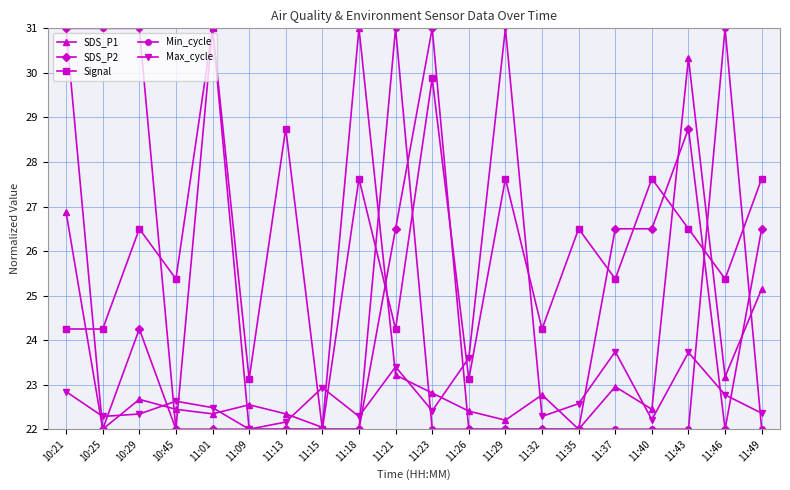

What is the average value of the Max_cycle series?

23.1